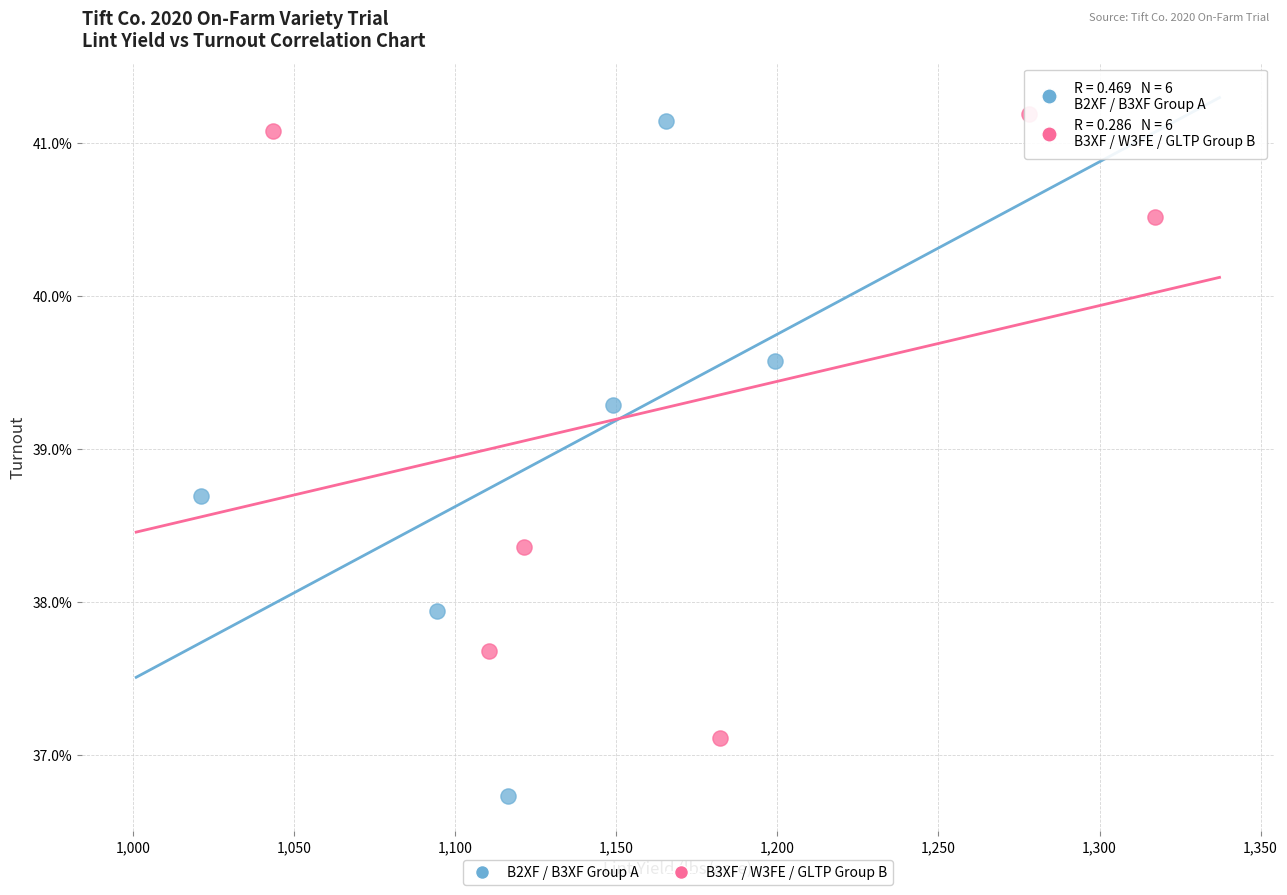

Which series reaches the maximum Y coordinate?

B3XF / W3FE / GLTP Group B